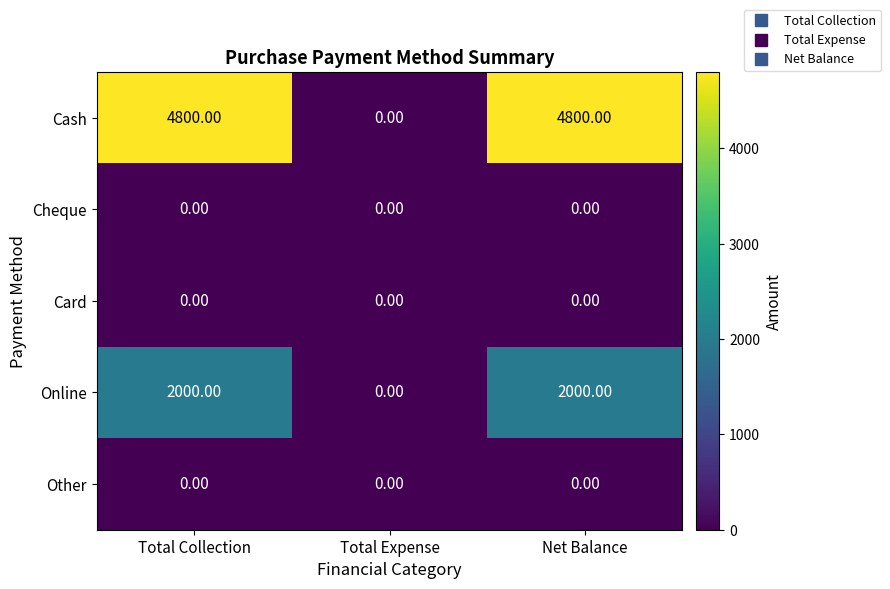

What is the difference between the highest and lowest values at Total Collection?

4800